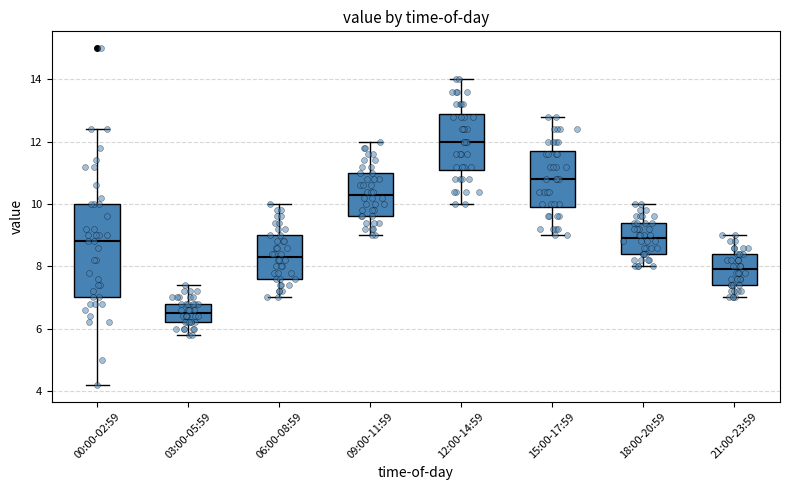

Which box's median line is the lowest?

03:00-05:59